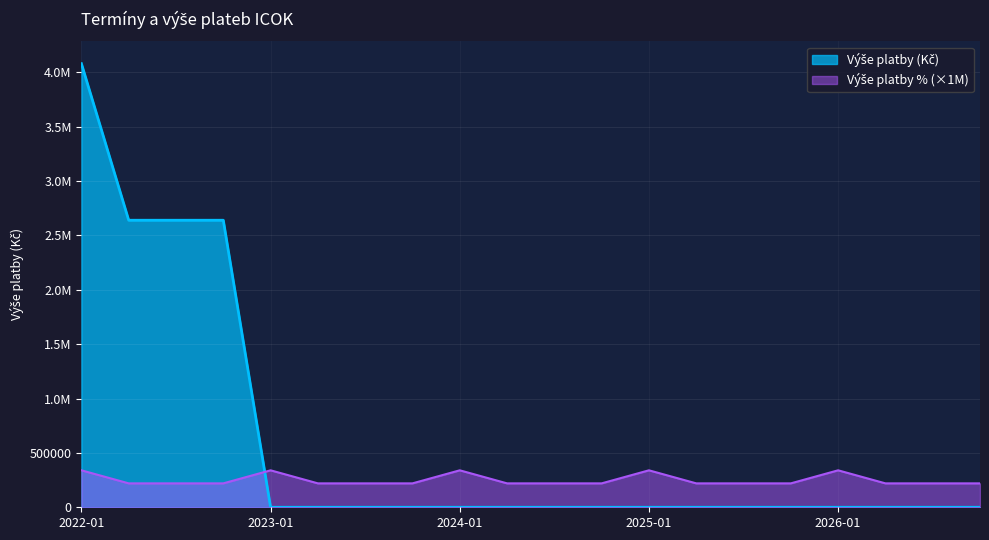

Does the chart display data point markers on the line(s)?

No